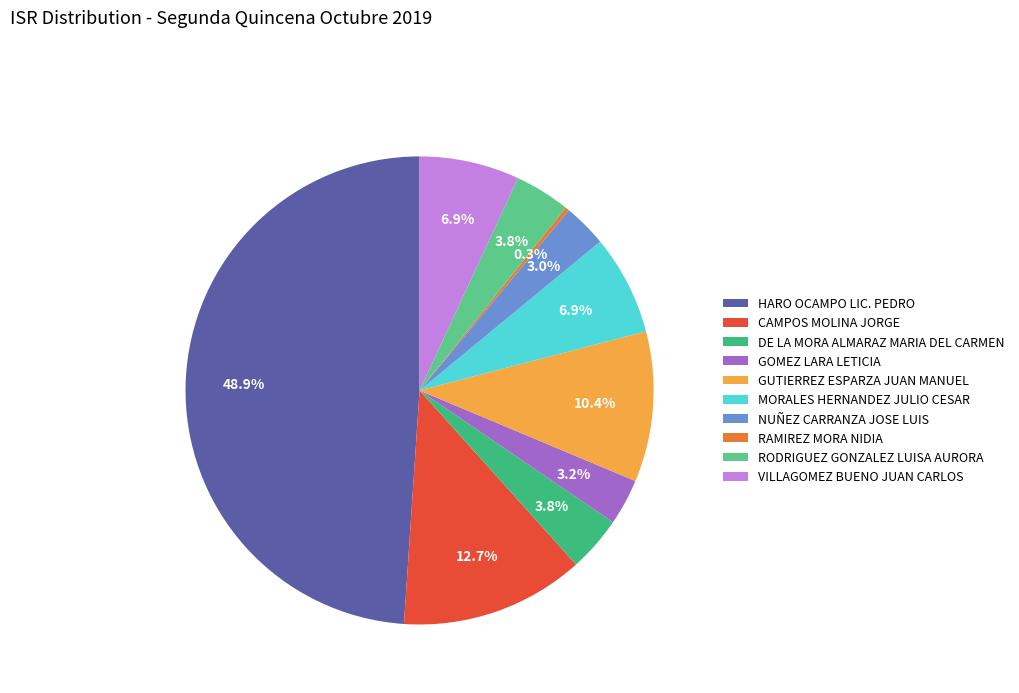

What is the total percentage of MORALES HERNANDEZ JULIO CESAR and RODRIGUEZ GONZALEZ LUISA AURORA?

10.7%